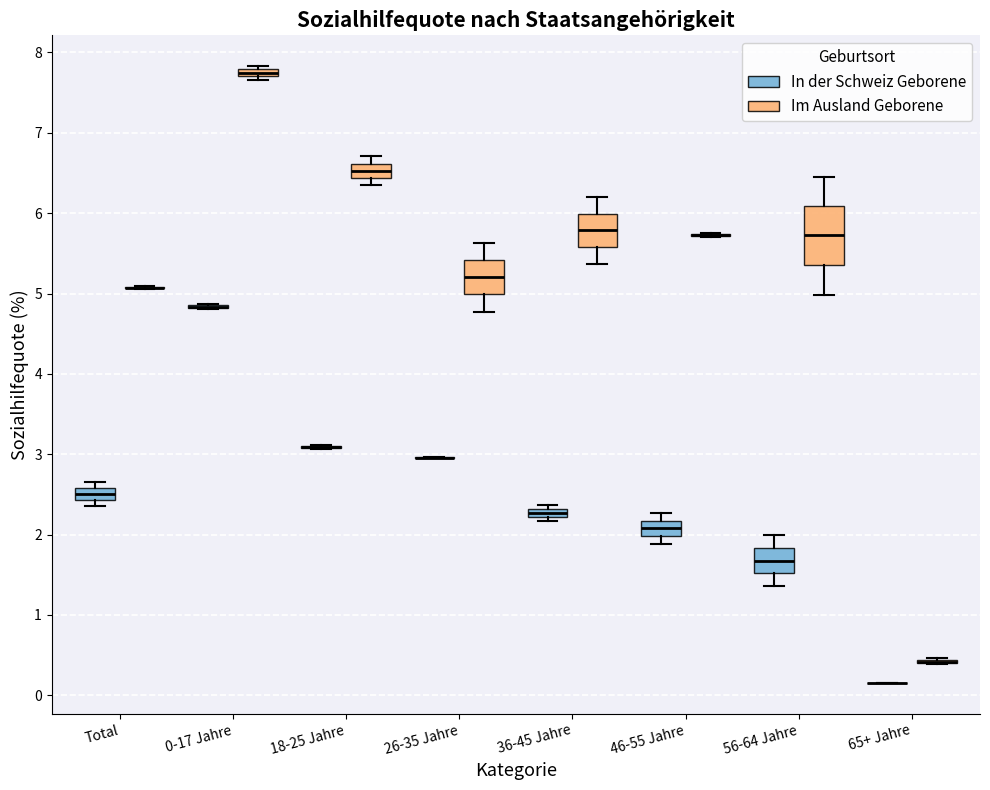

Comparing the boxes themselves (not the whiskers), which one is the tallest?

56-64 Jahre (Im Ausland Geborene)